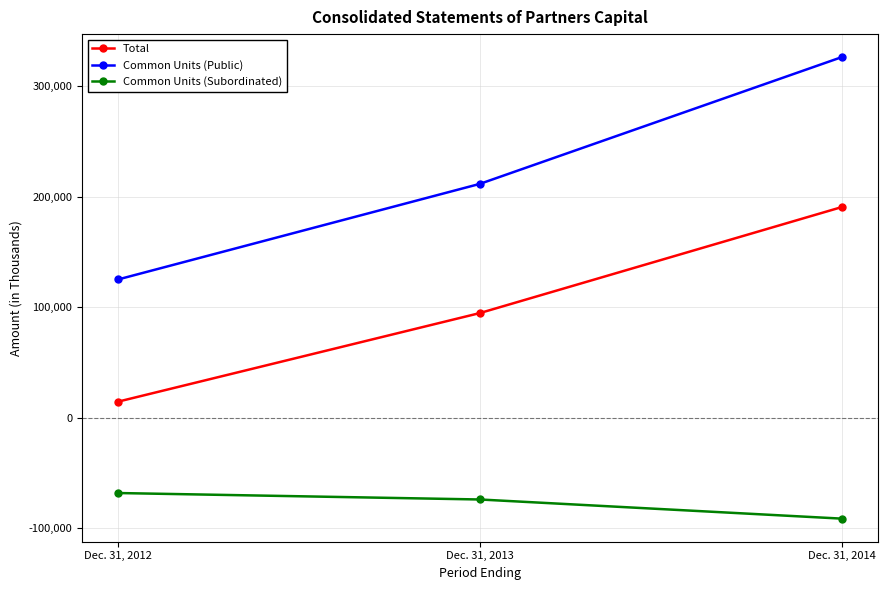

Read the Total value at Dec. 31, 2012.

14545